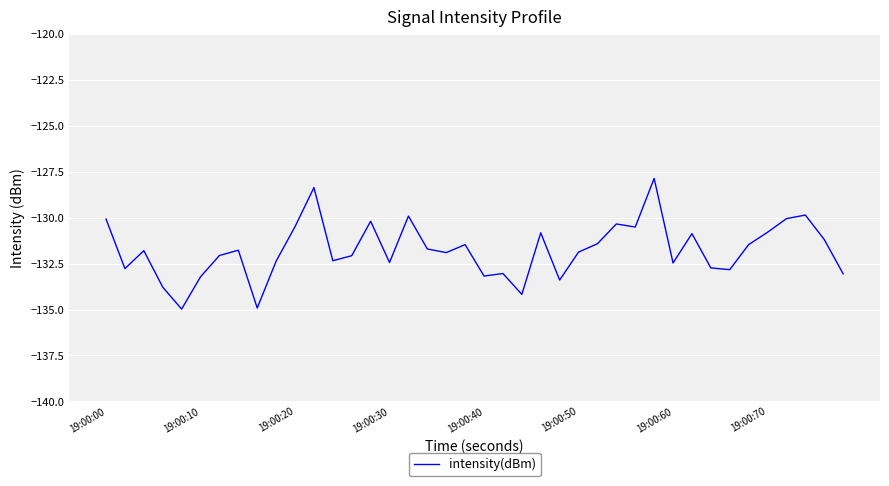

What is the minimum value shown in the chart?

-135.0